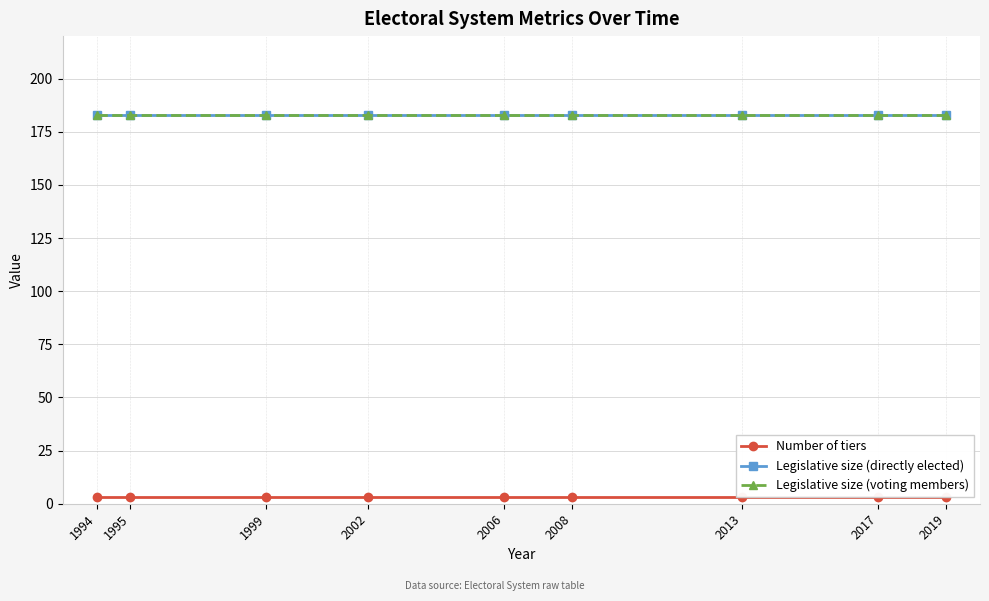

Is it true that Number of tiers equals 1 at 2002?

False